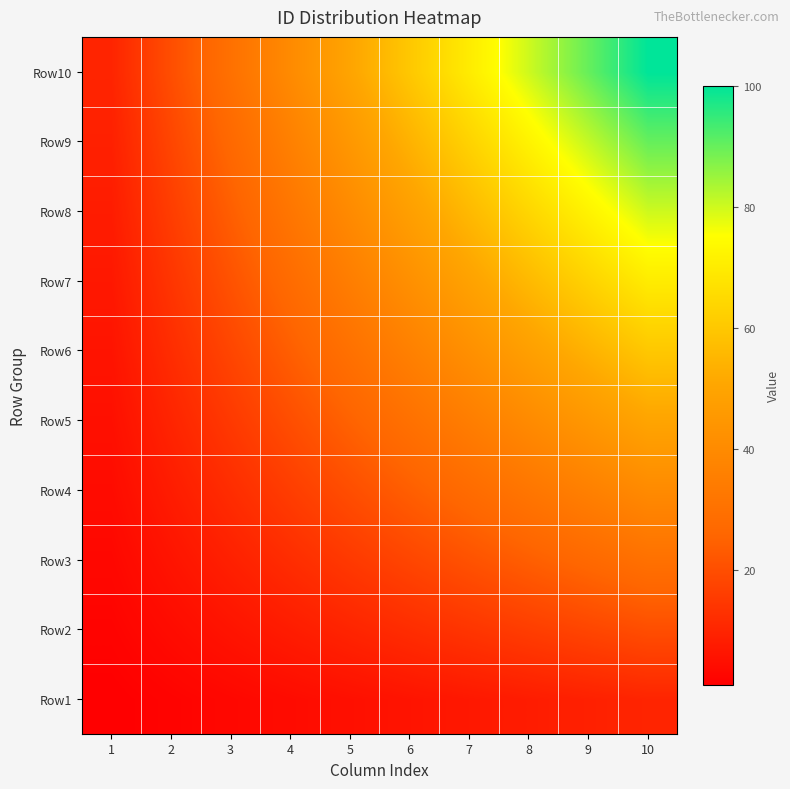

At 9, list the series in order from smallest to largest.

Row1, Row2, Row3, Row4, Row5, Row6, Row7, Row8, Row9, Row10